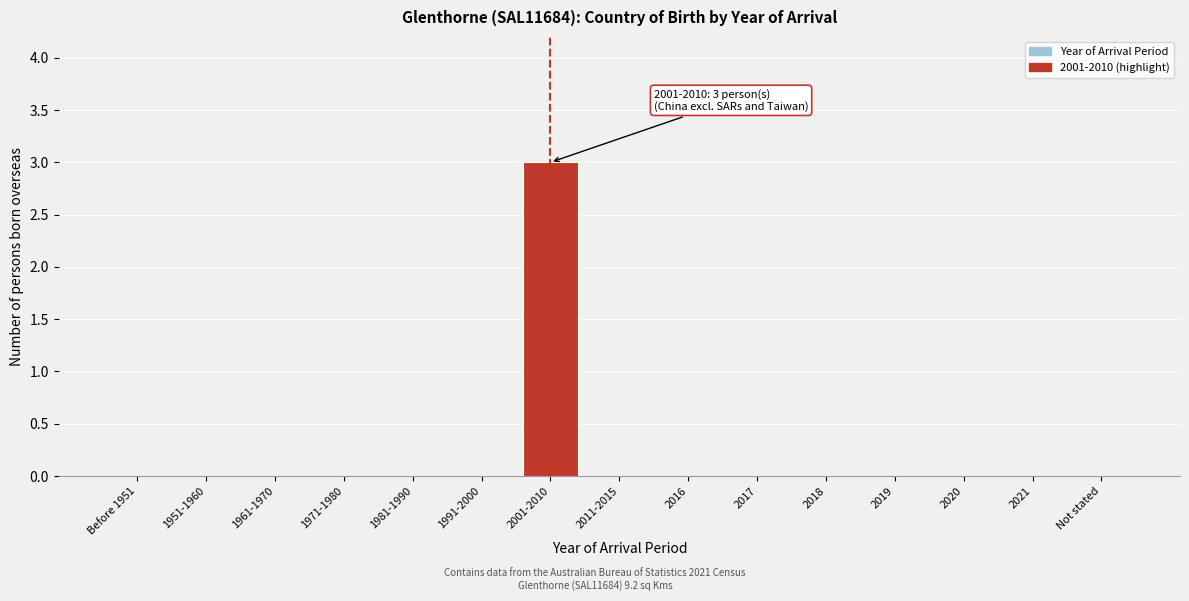

Reading right to left, transcribe all the data shown in this chart.

Not stated=0	2021=0	2020=0	2019=0	2018=0	2017=0	2016=0	2011-2015=0	2001-2010=3	1991-2000=0	1981-1990=0	1971-1980=0	1961-1970=0	1951-1960=0	Before 1951=0